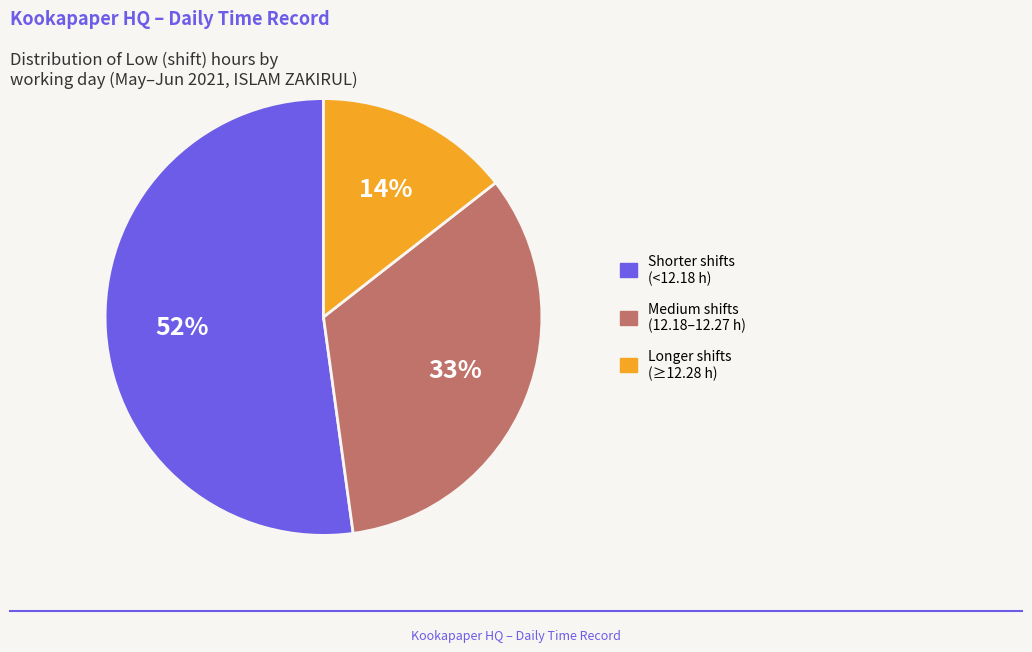

Is there a majority slice in this chart?

Yes